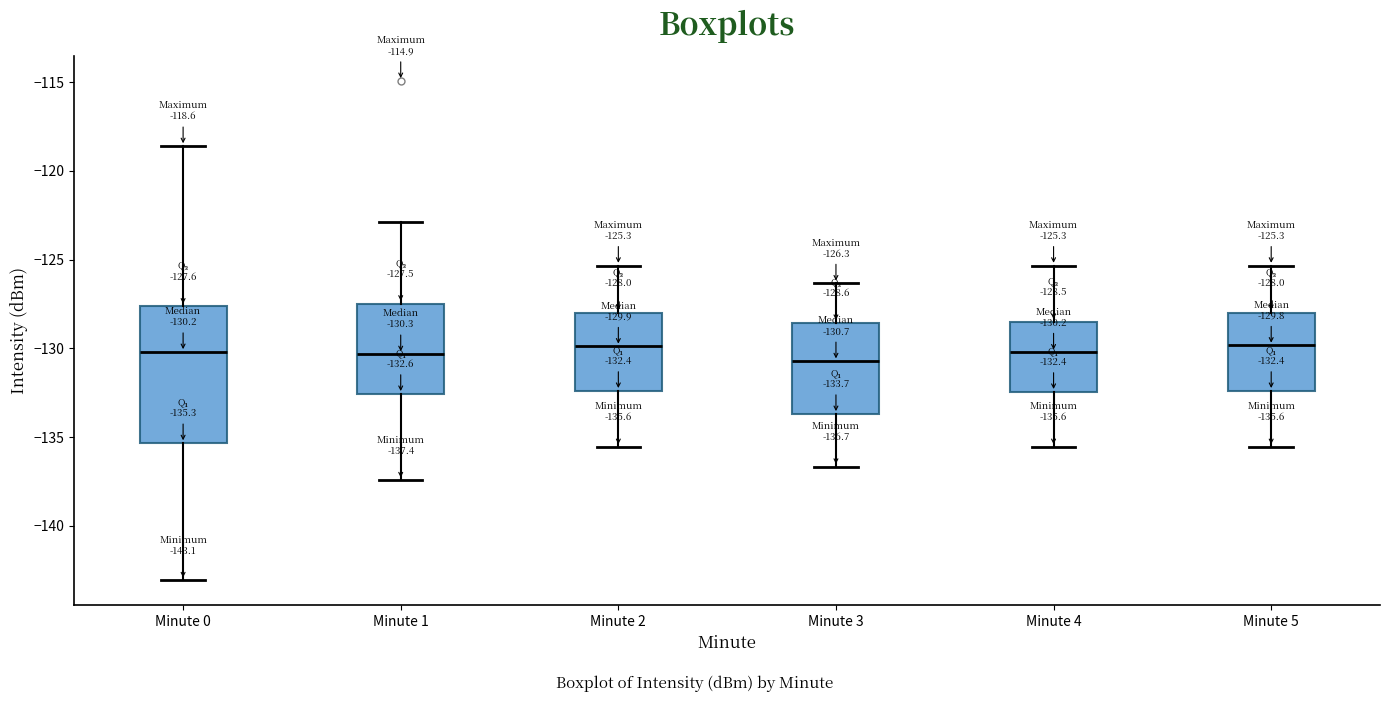

Which box is the tallest, from its lower edge to its upper edge?

Minute 0